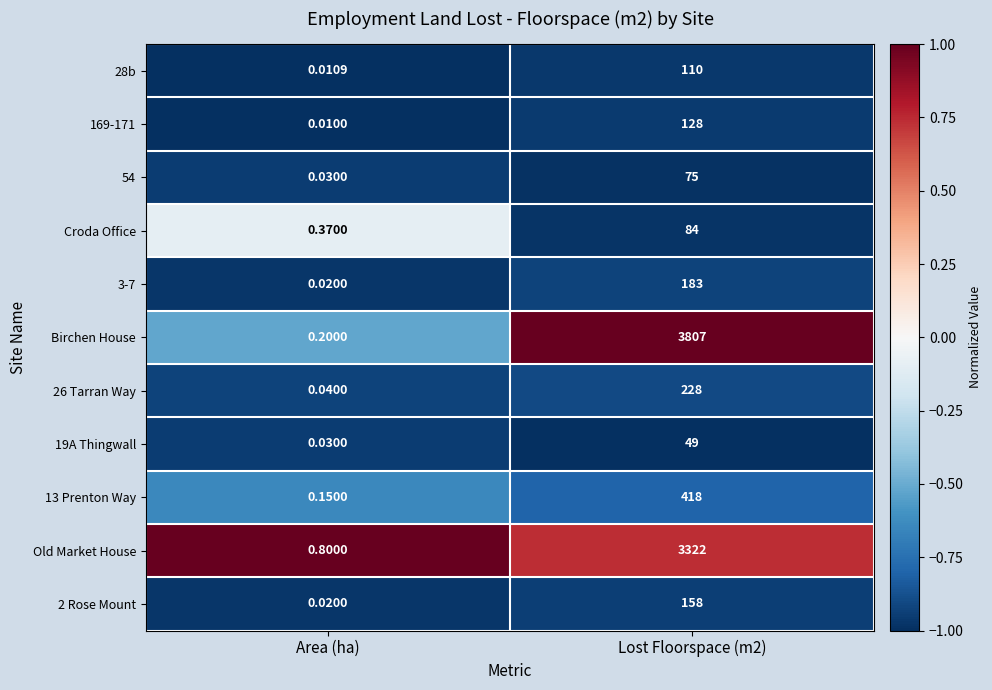

At which category does the chart reach its minimum across all series?

Area (ha)